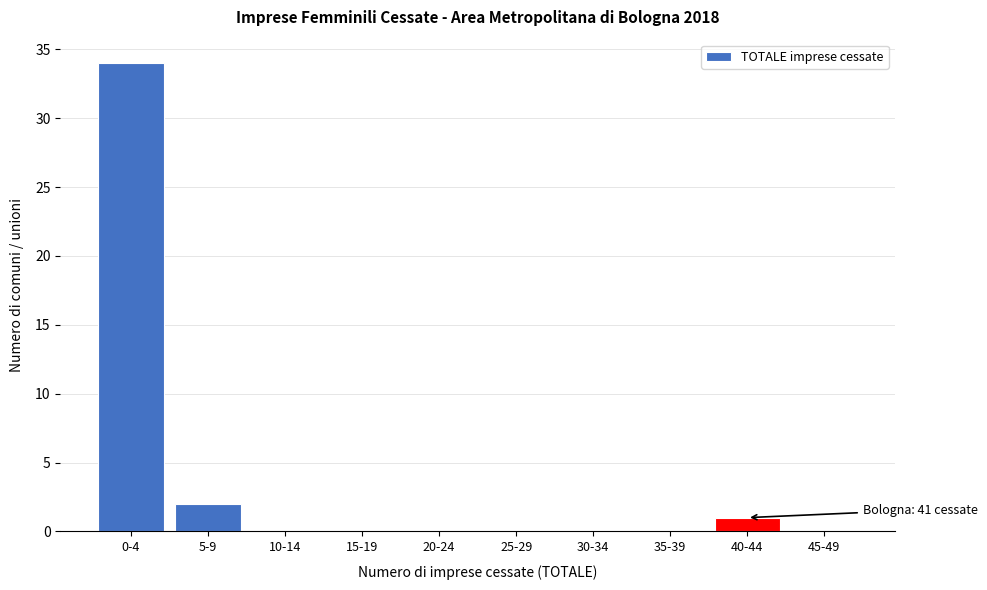

Reading left to right, extract all data points from this chart.

0-4=34	5-9=2	10-14=0	15-19=0	20-24=0	25-29=0	30-34=0	35-39=0	40-44=1	45-49=0